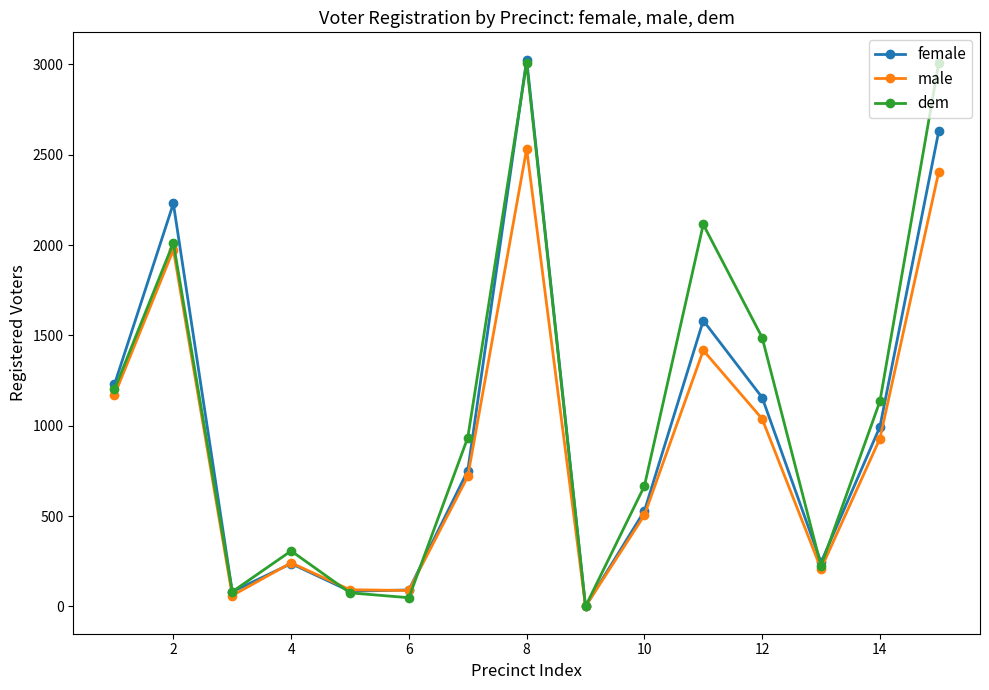

True or false: dem has more than 0 interior local peaks.

True